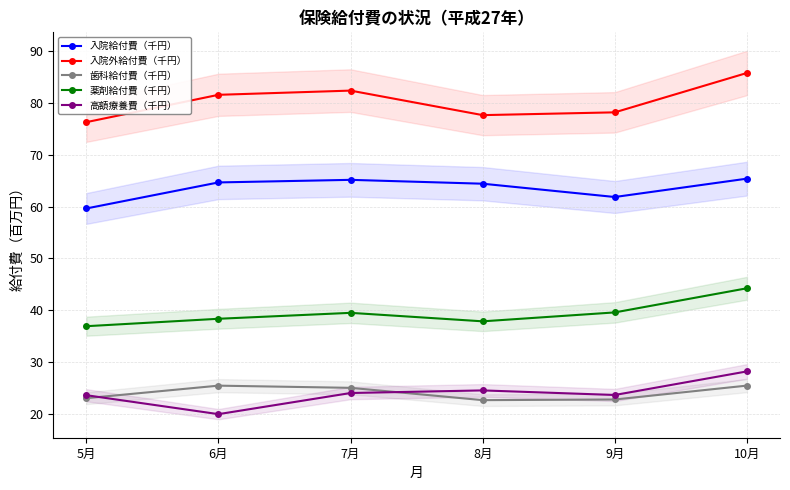

What is the smallest value displayed?

19.9